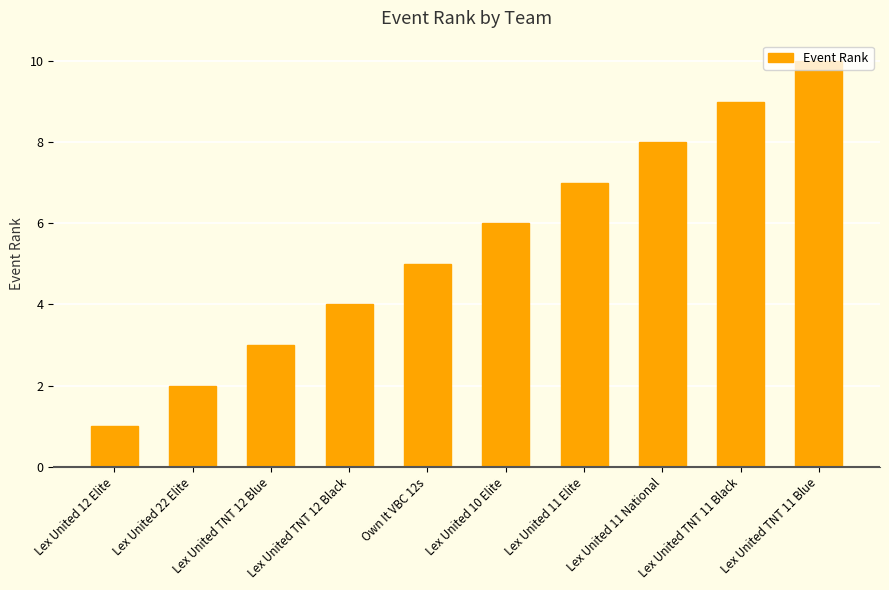

What position from the left is Lex United TNT 12 Black?

4